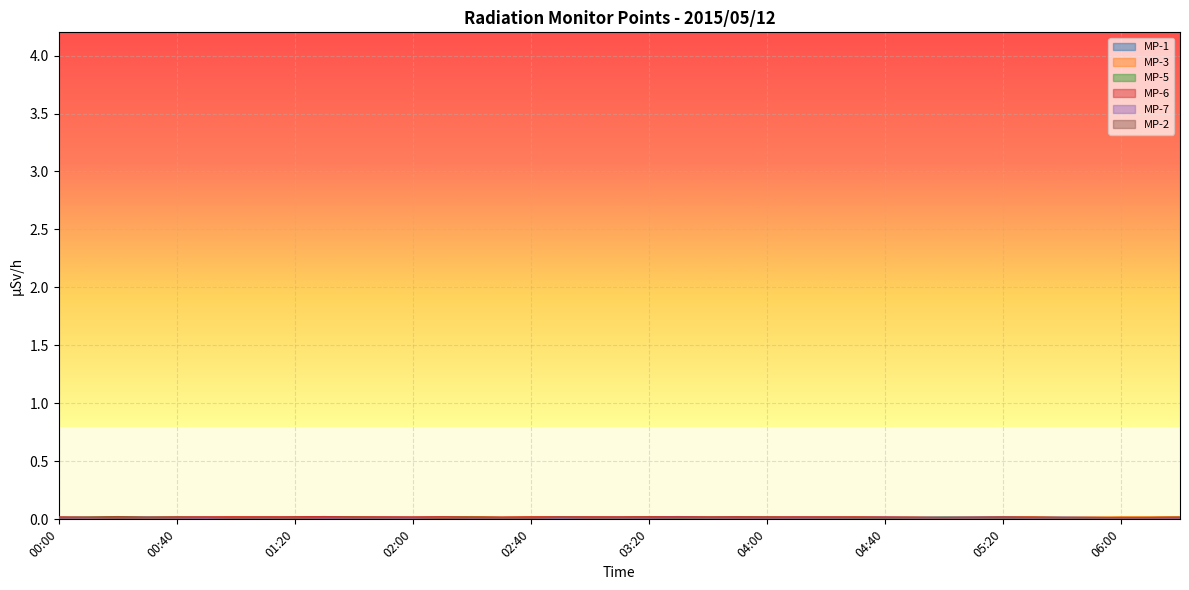

Which has a higher value, 03:30 or 01:40?

03:30